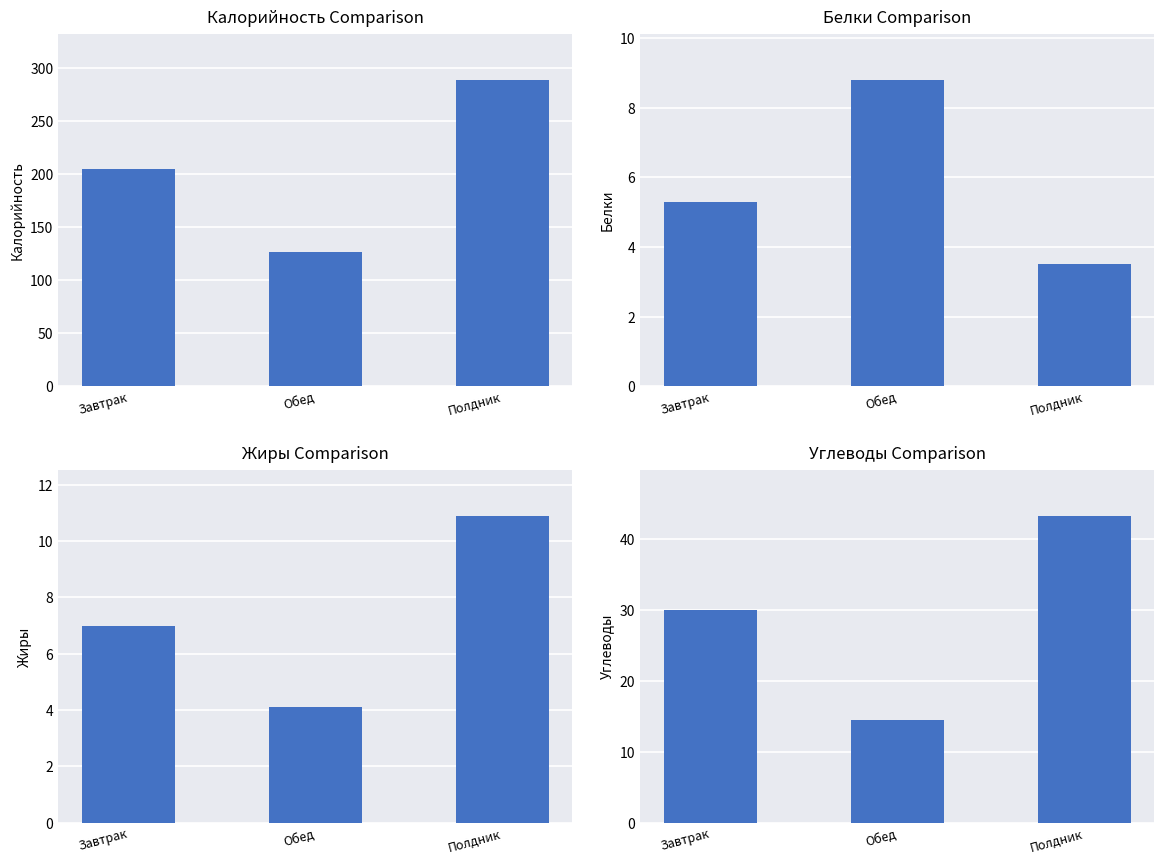

Is it true that Жиры equals 4.1 at Обед?

True